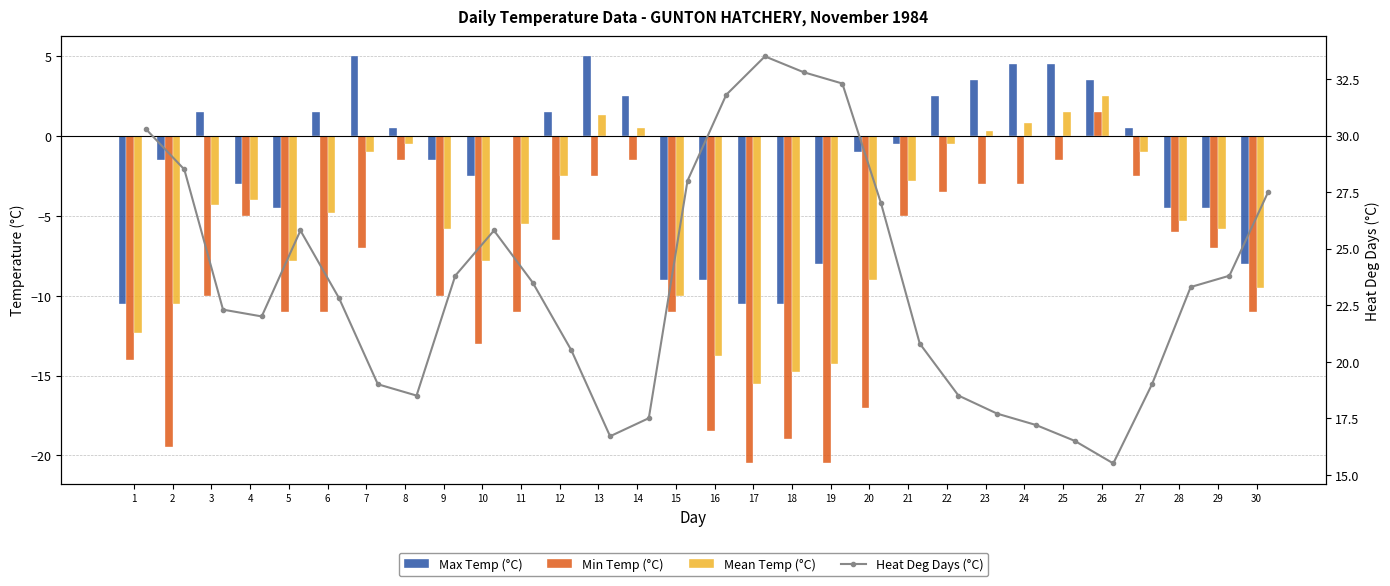

Read the Min Temp (°C) value at 7.

-7.0